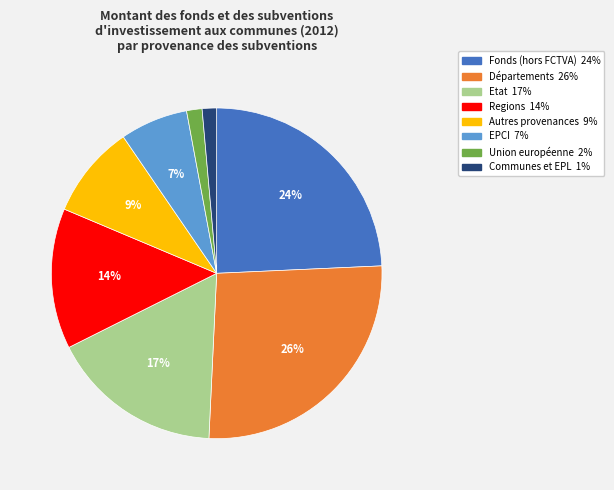

Approximately how many times larger is the value at EPCI compared to Fonds (hors FCTVA)?

0.3